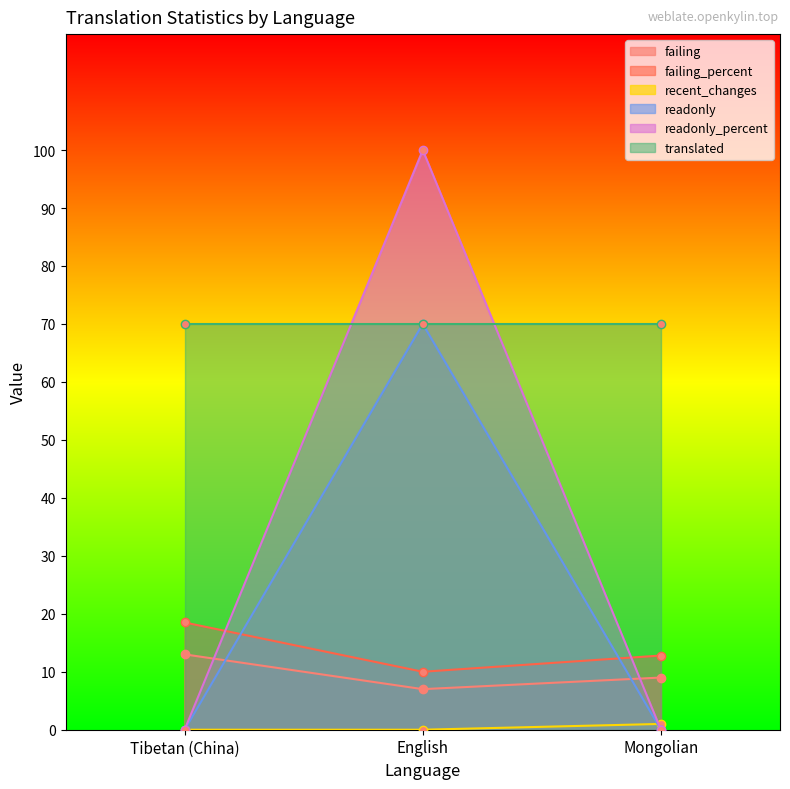

The readonly_percent series shows -55.6 at Mongolian. True or false?

False